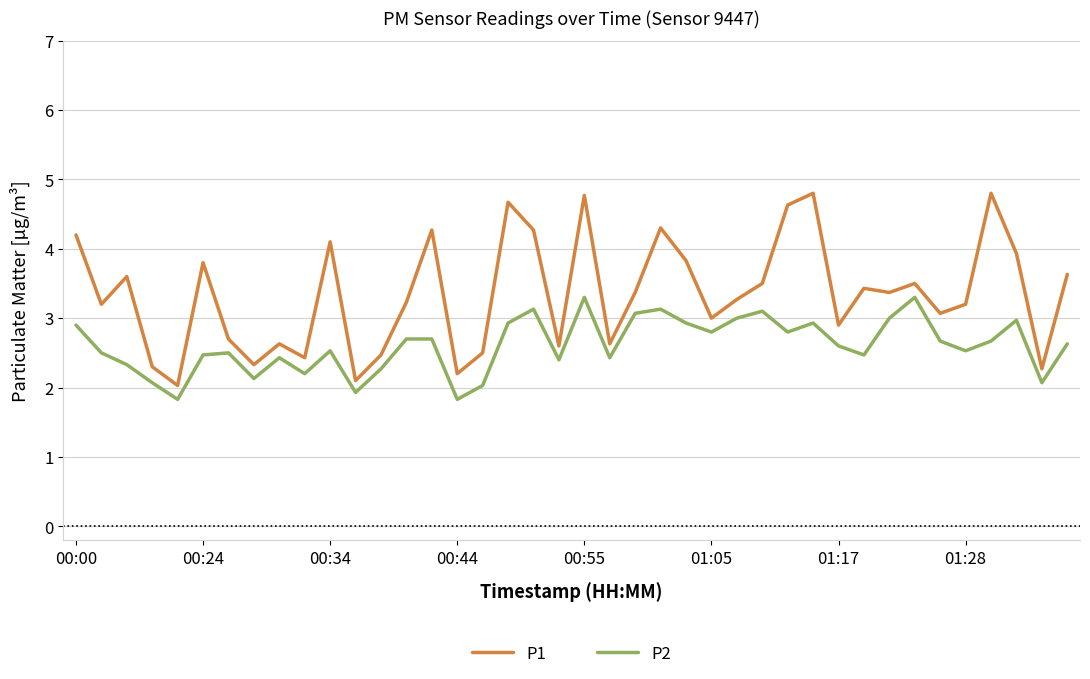

Reading left to right, extract all data points from this chart.

P1: 4.2	3.2	3.6	2.3	2.0	3.8	2.7	2.3	2.6	2.4	4.1	2.1	2.5	3.2	4.3	2.2	2.5	4.7	4.3	2.6	4.8	2.6	3.4	4.3	3.8	3.0	3.3	3.5	4.6	4.8	2.9	3.4	3.4	3.5	3.1	3.2	4.8	3.9	2.3	3.6
P2: 2.9	2.5	2.3	2.1	1.8	2.5	2.5	2.1	2.4	2.2	2.5	1.9	2.3	2.7	2.7	1.8	2.0	2.9	3.1	2.4	3.3	2.4	3.1	3.1	2.9	2.8	3.0	3.1	2.8	2.9	2.6	2.5	3.0	3.3	2.7	2.5	2.7	3.0	2.1	2.6